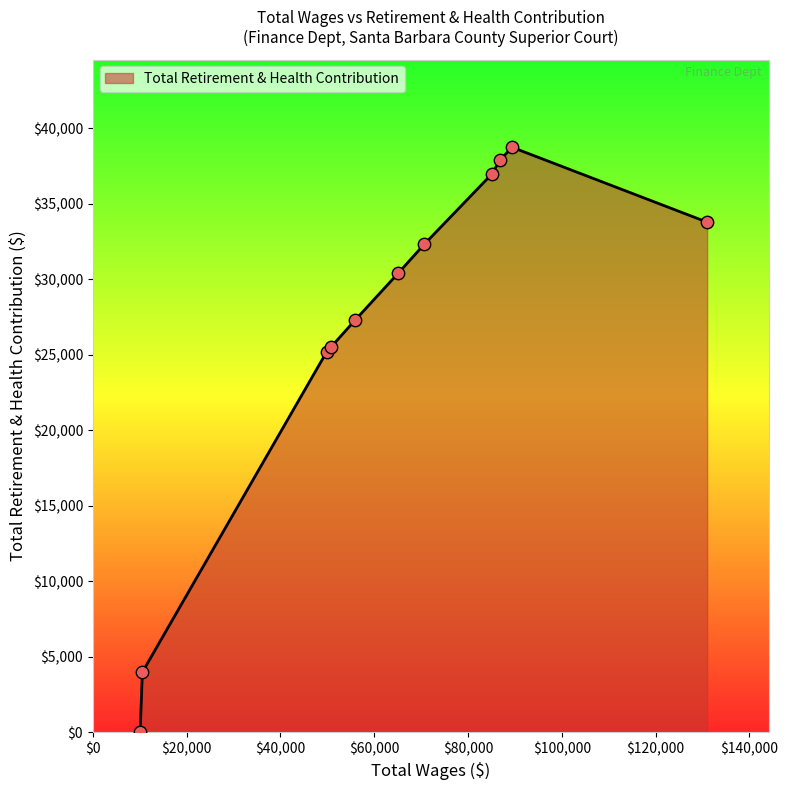

What is the greatest value displayed?

38741